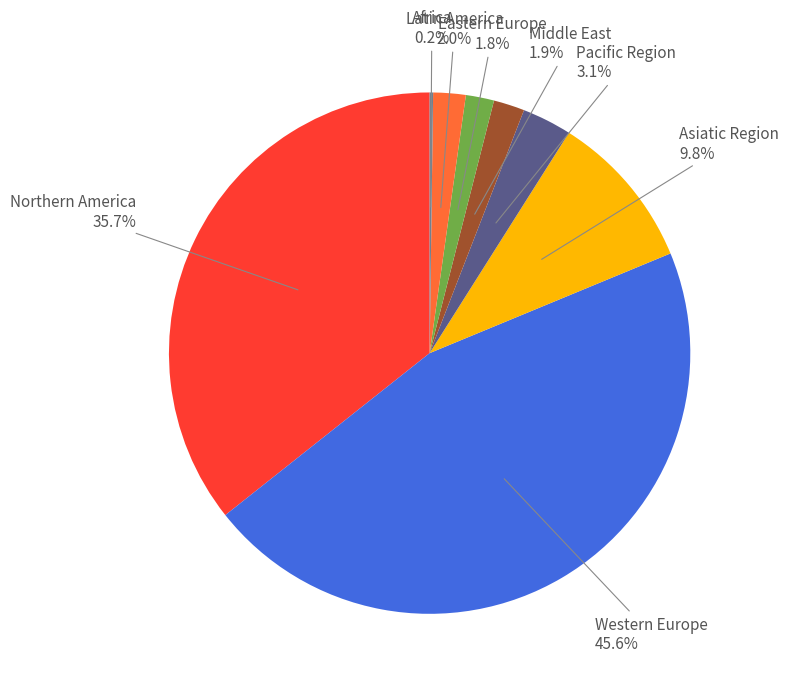

Is there a majority slice in this chart?

No